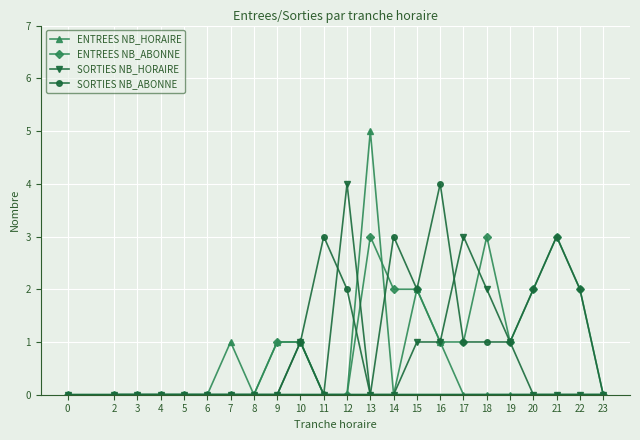

The value of ENTREES NB_ABONNE at 6 is 0. True or false?

True